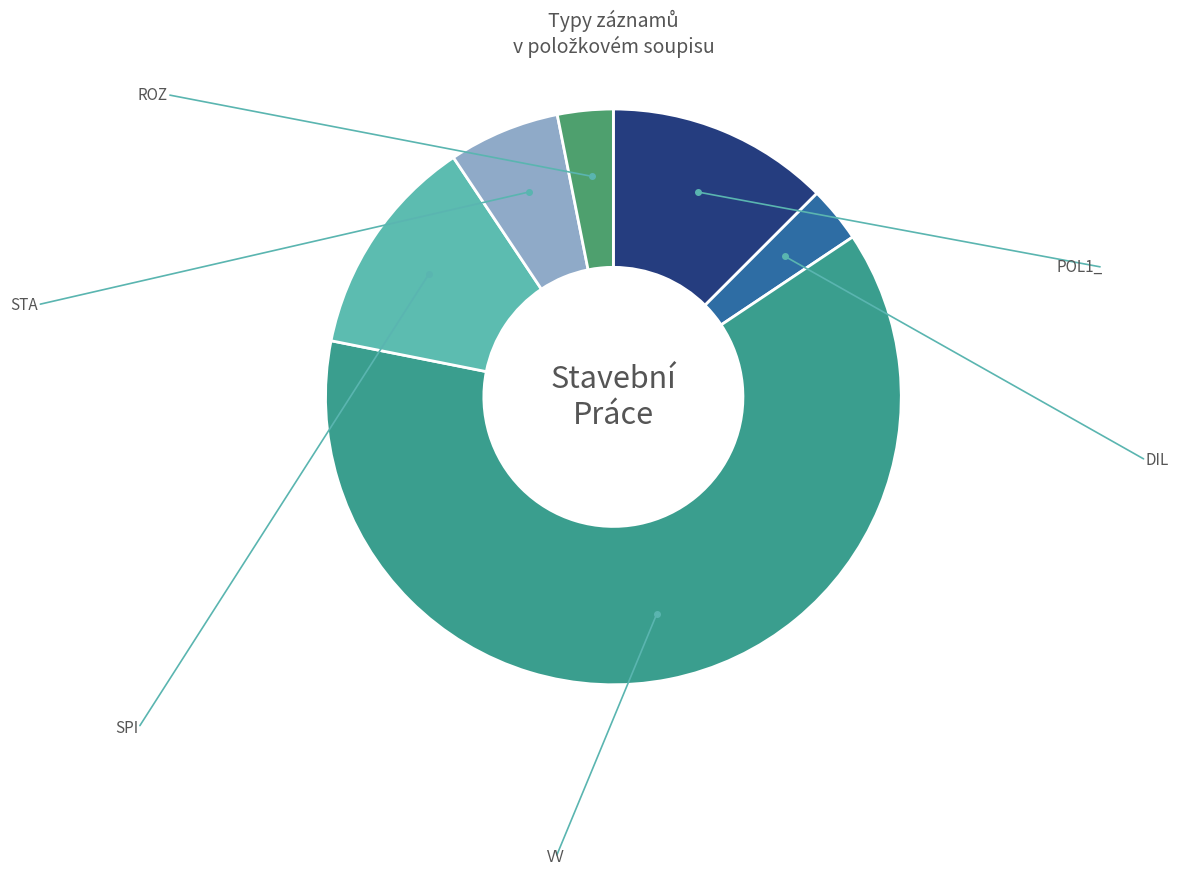

True or false: POL1_ accounts for 51% of the total.

False